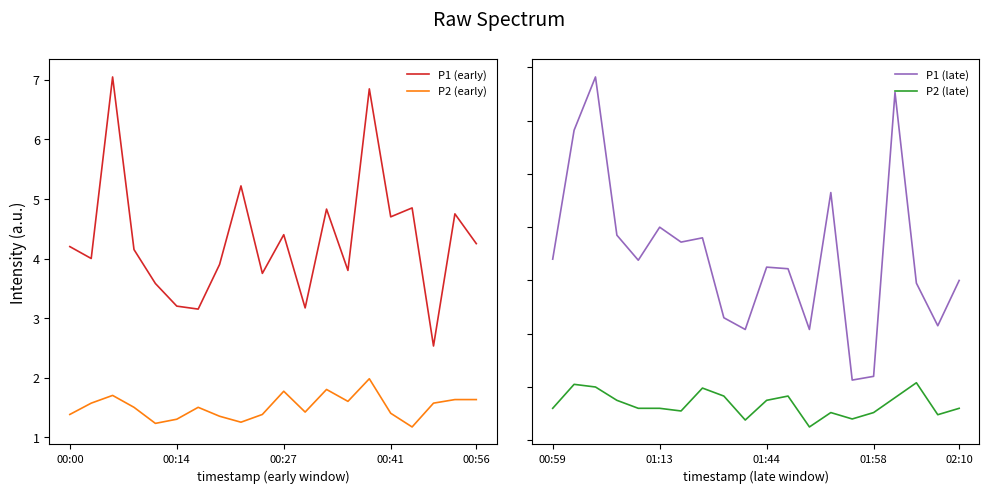

Is it true that P2 (early) equals 1.4 at 00:41?

True